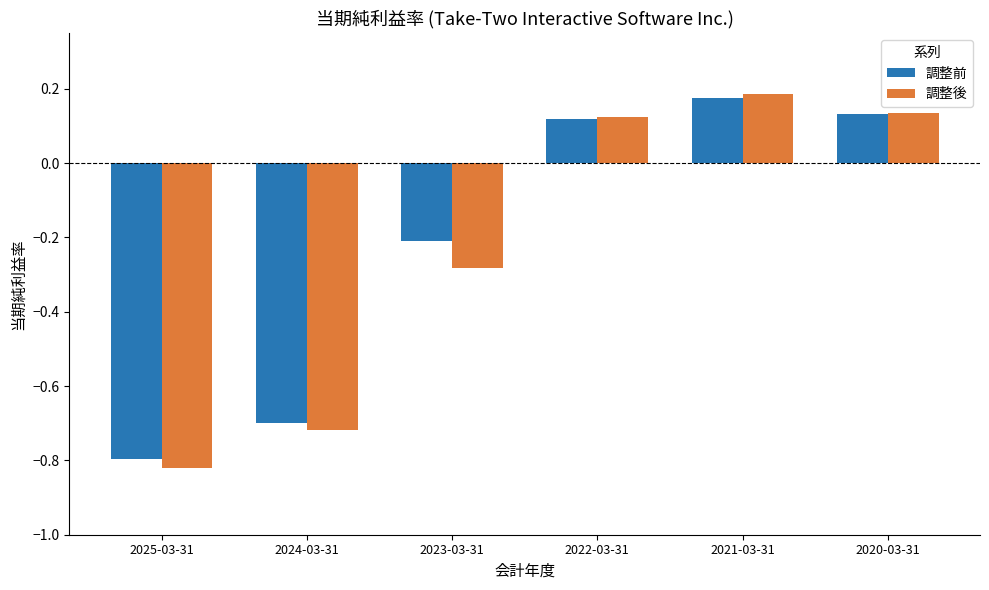

How many bars are there in each group?

2